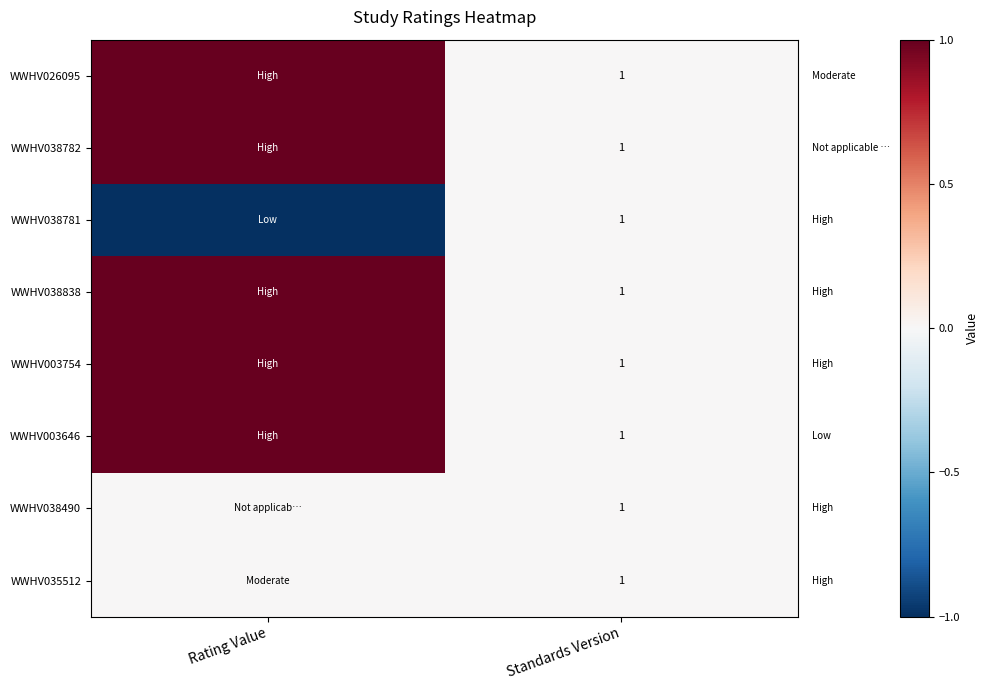

What is the greatest value displayed?

1